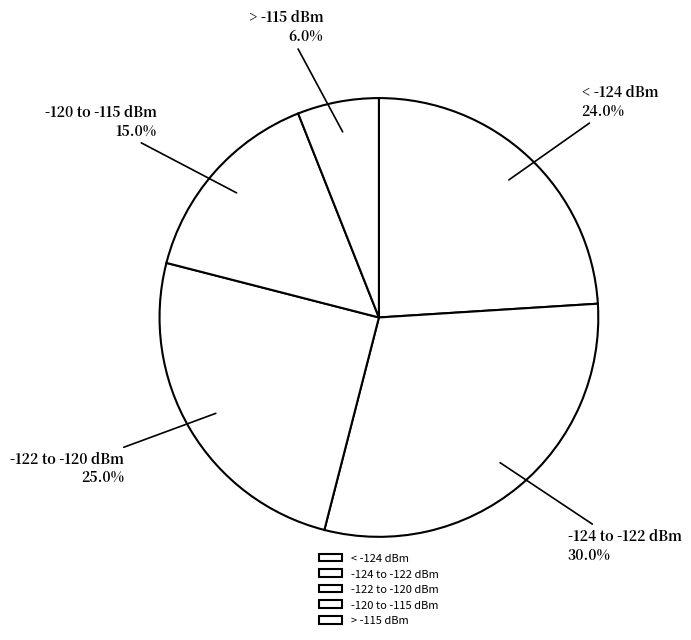

Rank the categories by value from lowest to highest.

> -115 dBm, -120 to -115 dBm, < -124 dBm, -122 to -120 dBm, -124 to -122 dBm